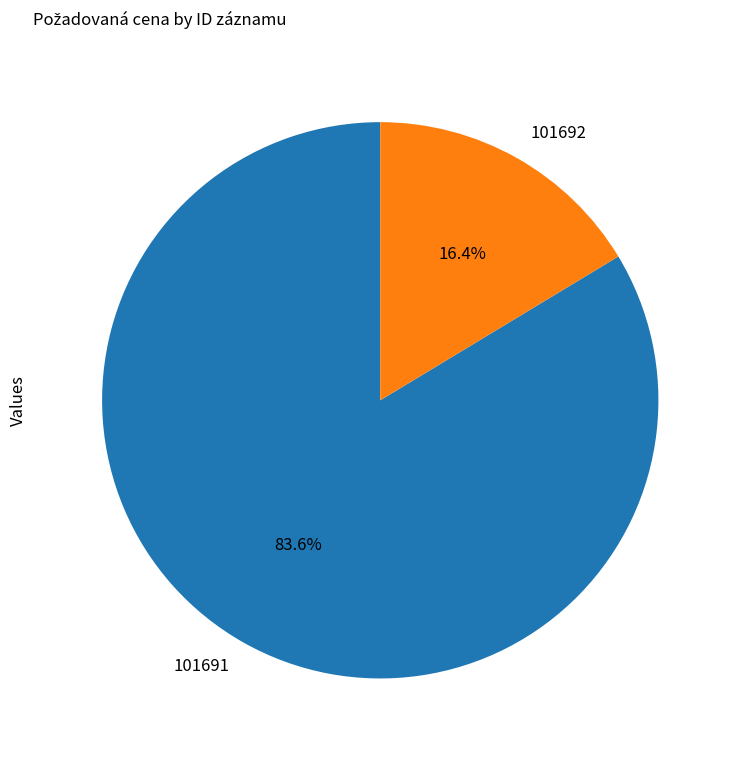

Rank the categories by value from highest to lowest.

101691, 101692